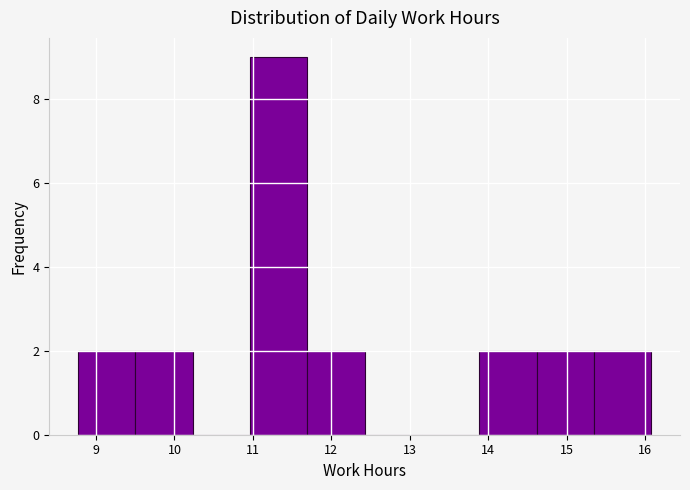

Which range on the x-axis has the tallest bar?

11.0 to 11.7